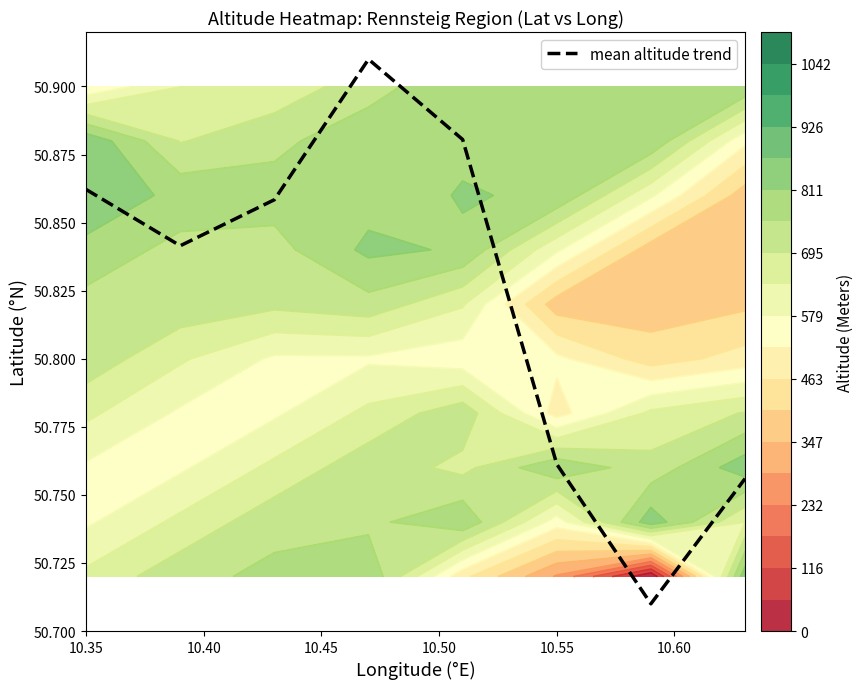

True or false: mean altitude trend has a value of 22.8 at 10.55.

False